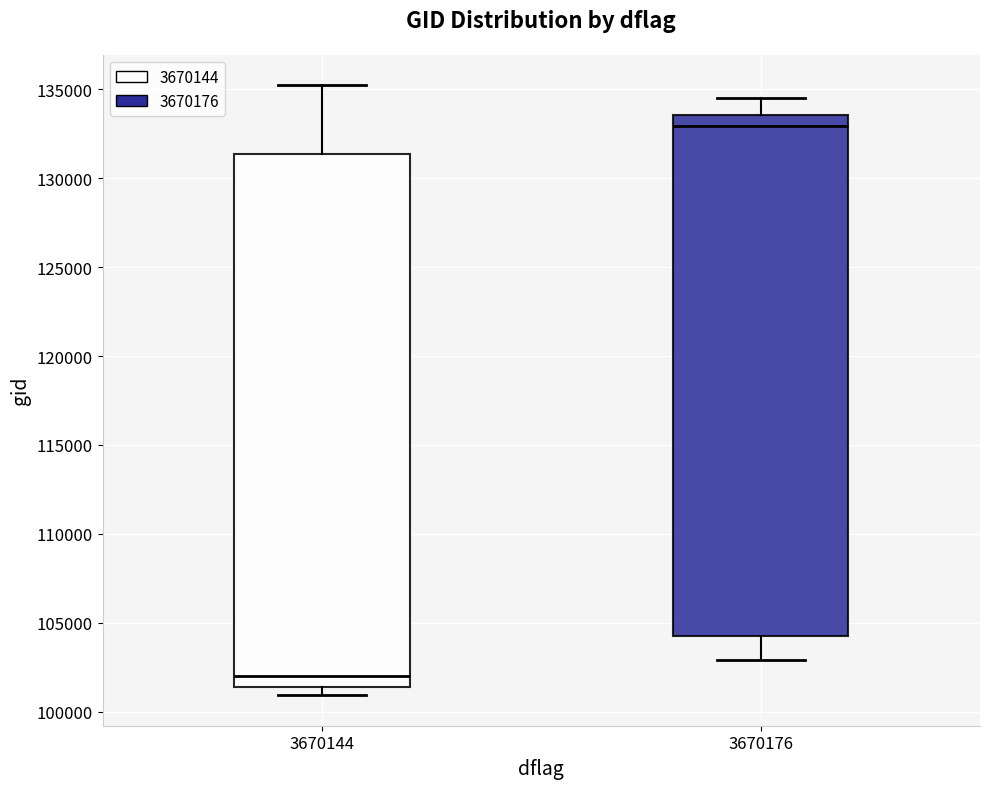

Reading left to right, read every box against the y-axis: the position of its median line, the range the box covers, and the ends of its whiskers. The values are not printed on the chart, so give them approximately, as read against the axis.

3670144: median 102000, box 101500 to 131500, whiskers 101000 to 135000
3670176: median 133000, box 104000 to 133500, whiskers 103000 to 134500